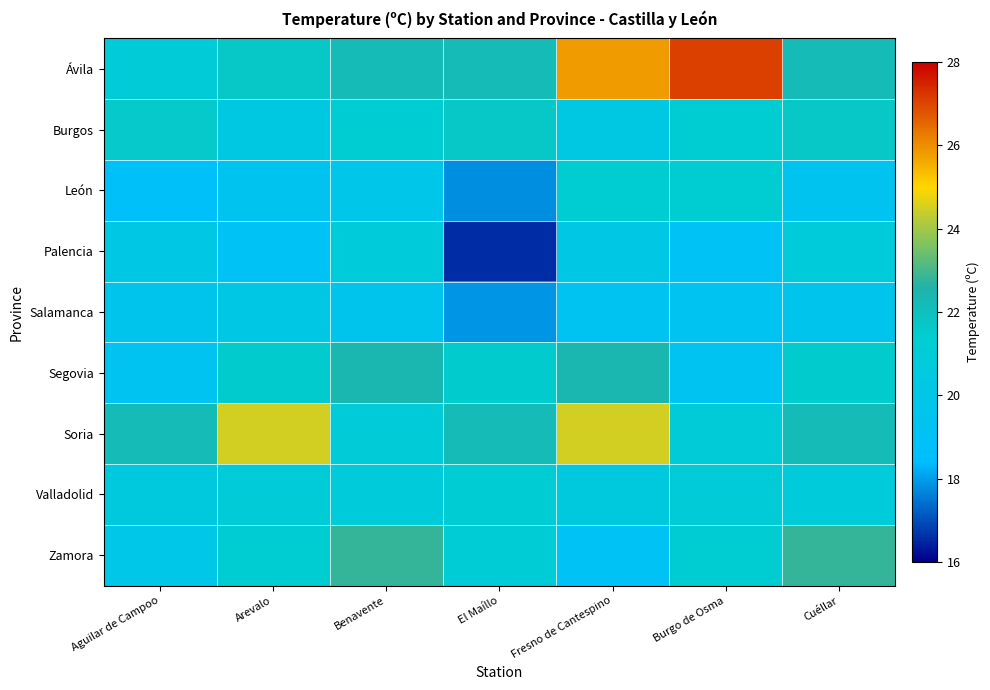

At which category is the sum across all series the highest?

Fresno de Cantespino